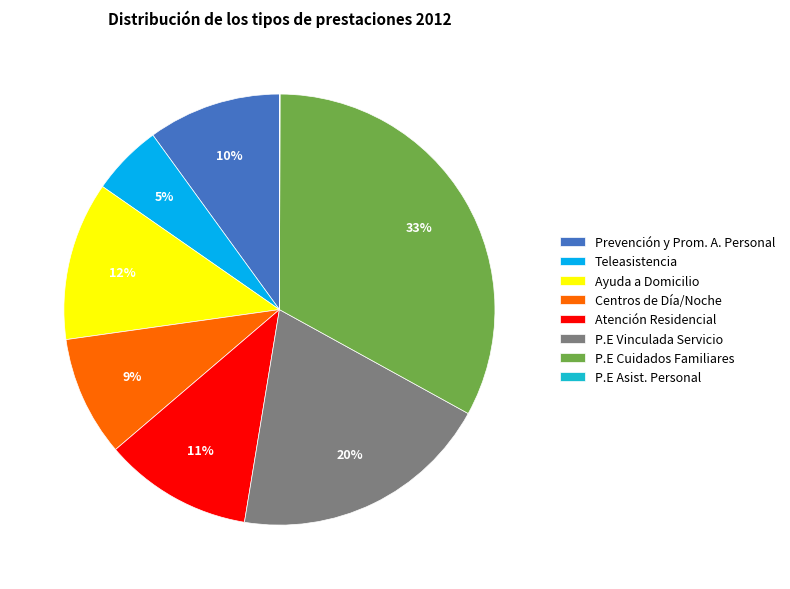

Is the sum of P.E Vinculada Servicio and Atención Residencial greater than half?

No